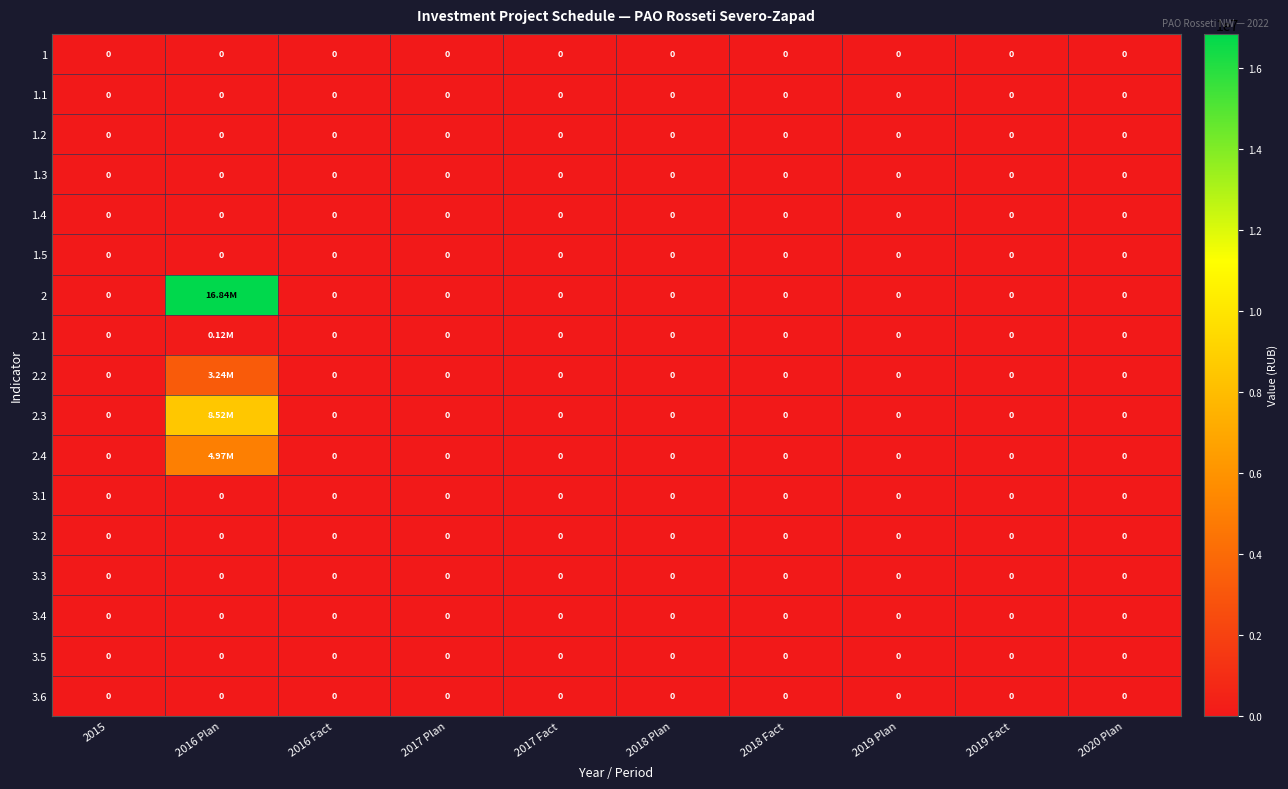

At which category does the chart reach its minimum across all series?

2015